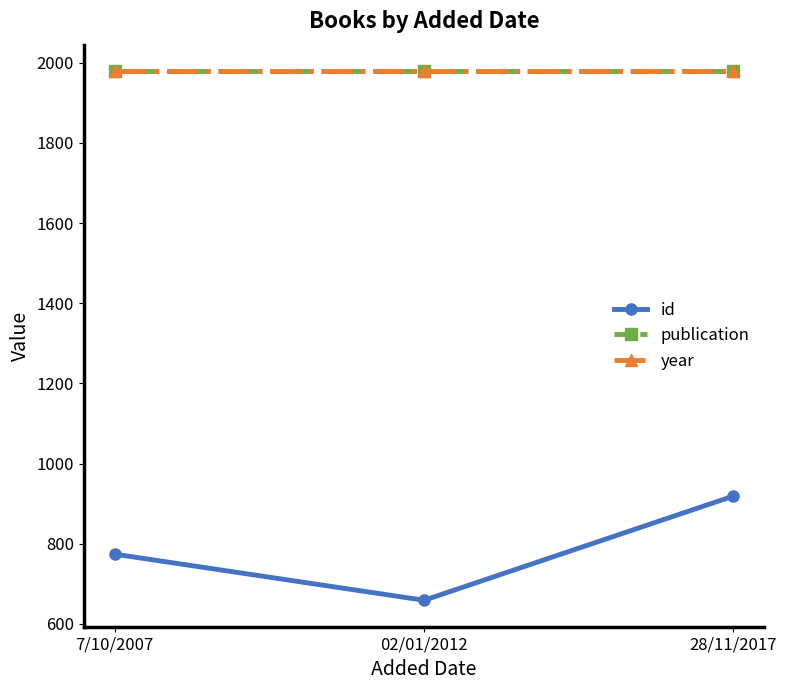

Count the id values in the range 659 to 919.

3